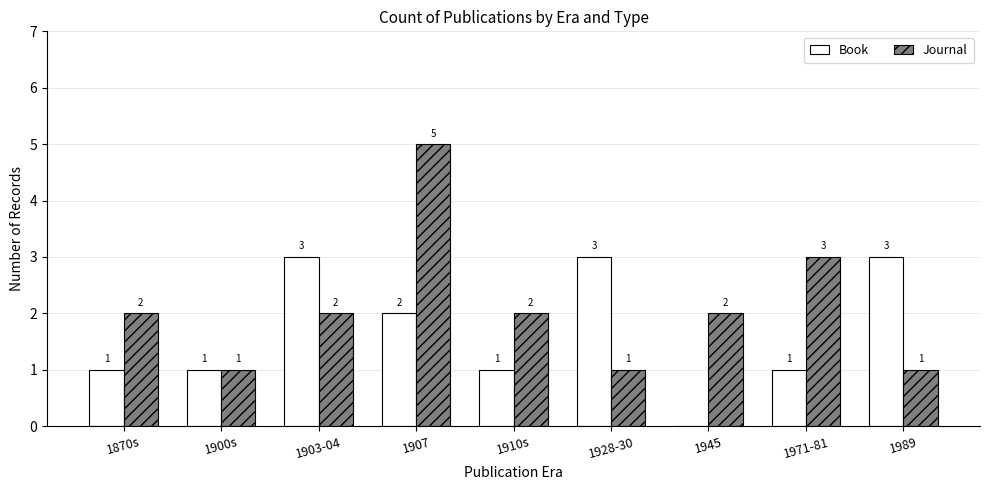

Reading left to right, what are all the values shown in this chart?

Book: 1	1	3	2	1	3	0	1	3
Journal: 2	1	2	5	2	1	2	3	1